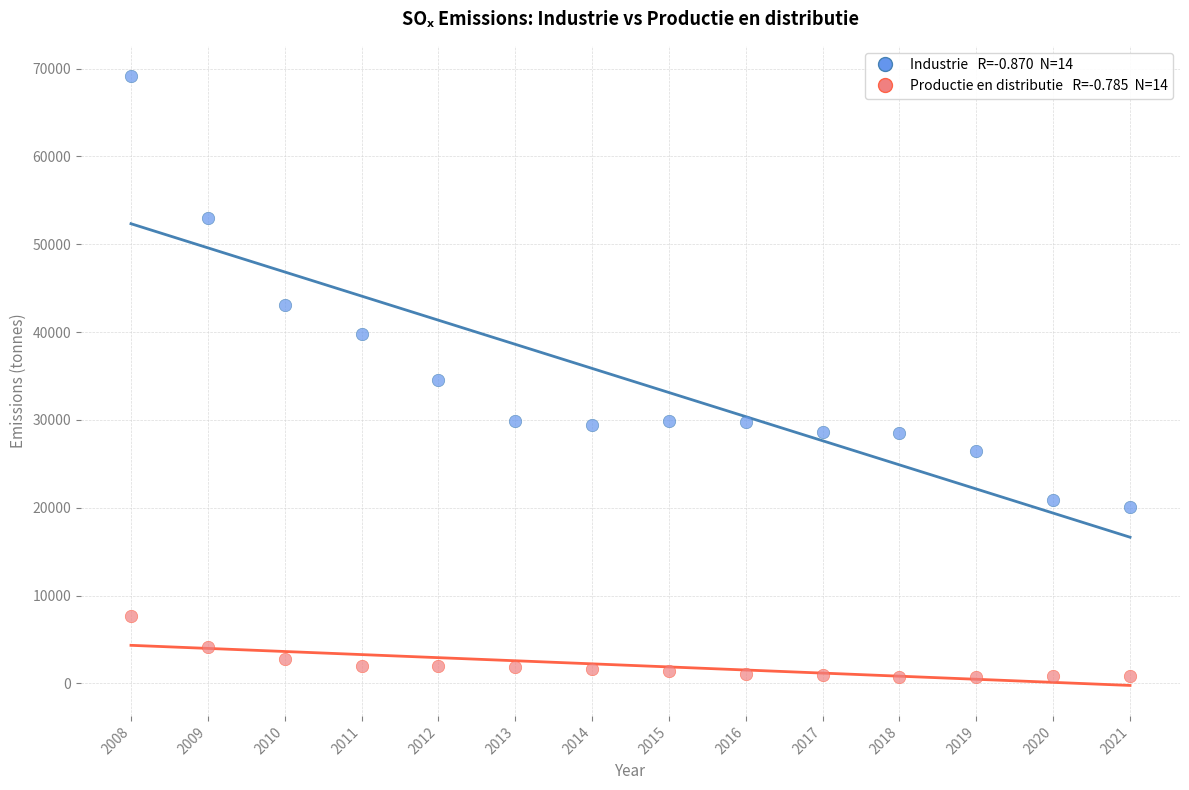

Across all data points, what is the range of X values (max minus min)?

13.0